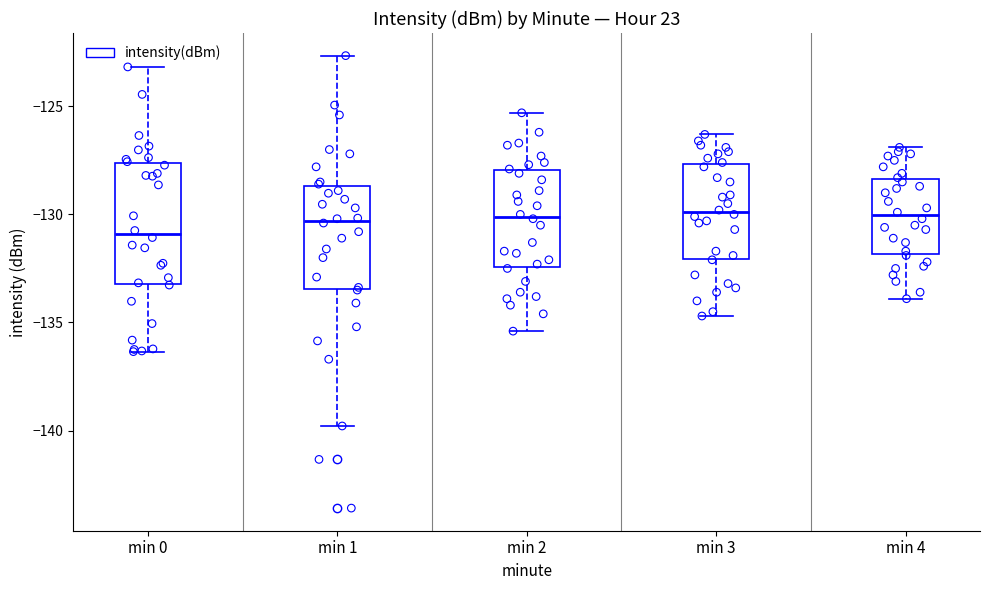

Reading left to right, read every box against the y-axis: the position of its median line, the range the box covers, and the ends of its whiskers. The values are not printed on the chart, so give them approximately, as read against the axis.

min 0: median -131.0, box -133.0 to -127.5, whiskers -136.5 to -123.0
min 1: median -130.5, box -133.5 to -128.5, whiskers -140.0 to -122.5
min 2: median -130.0, box -132.5 to -128.0, whiskers -135.5 to -125.5
min 3: median -130.0, box -132.0 to -127.5, whiskers -134.5 to -126.5
min 4: median -130.0, box -132.0 to -128.5, whiskers -134.0 to -127.0